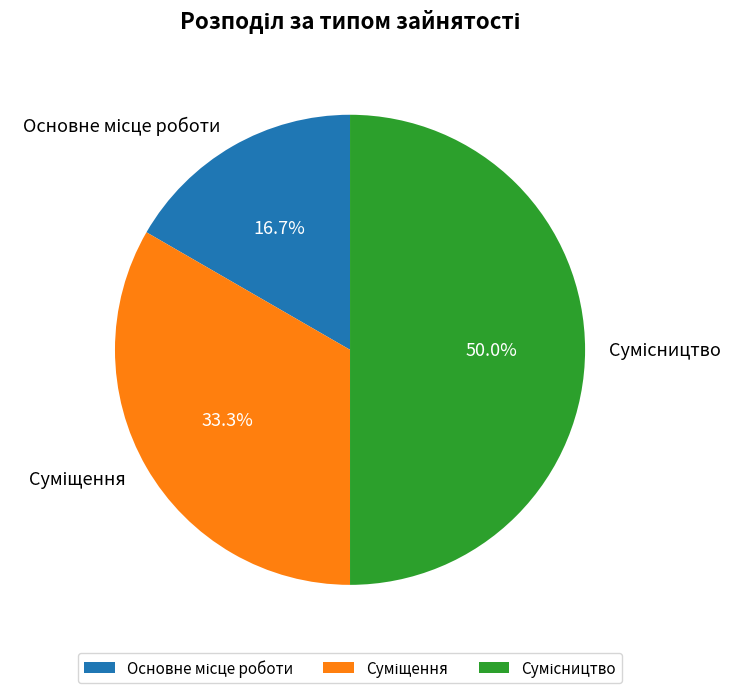

To the nearest percent, what portion does Суміщення represent?

33%